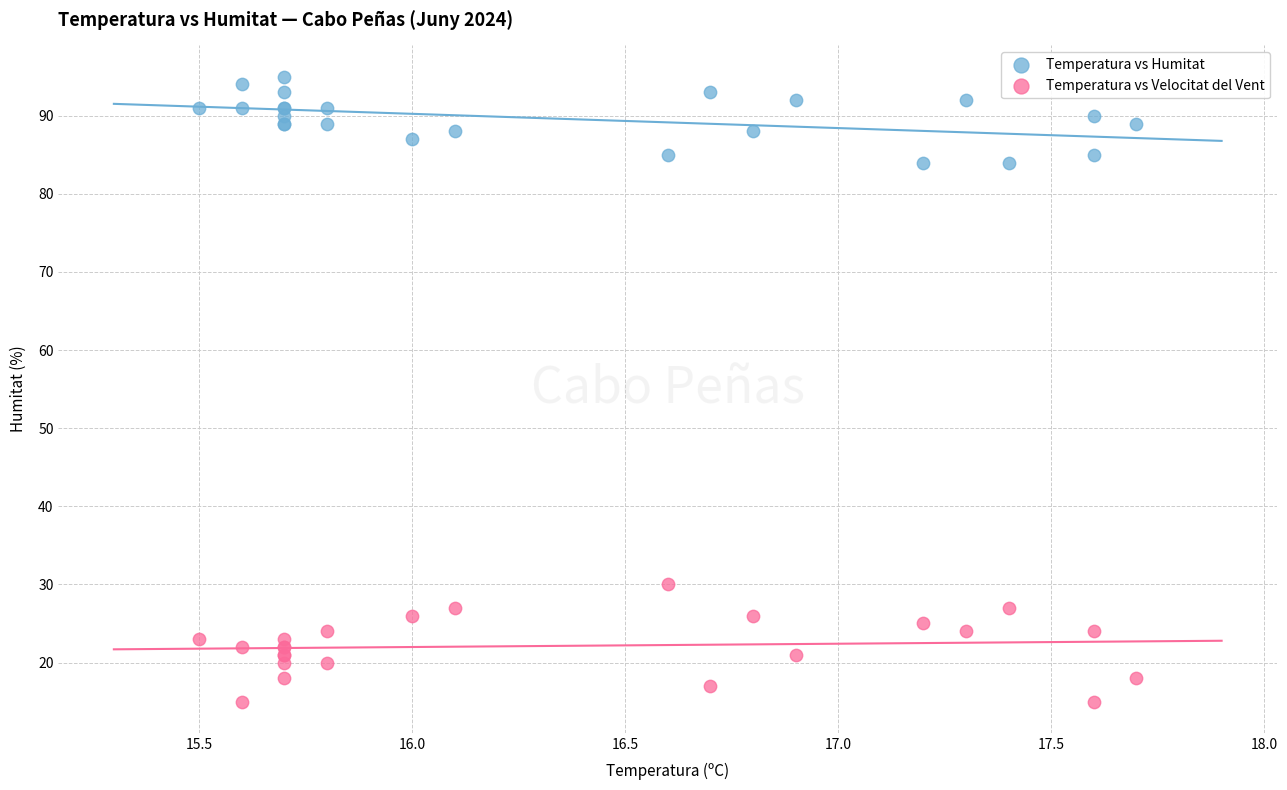

Across all series, what Y value is closest to 55?

30